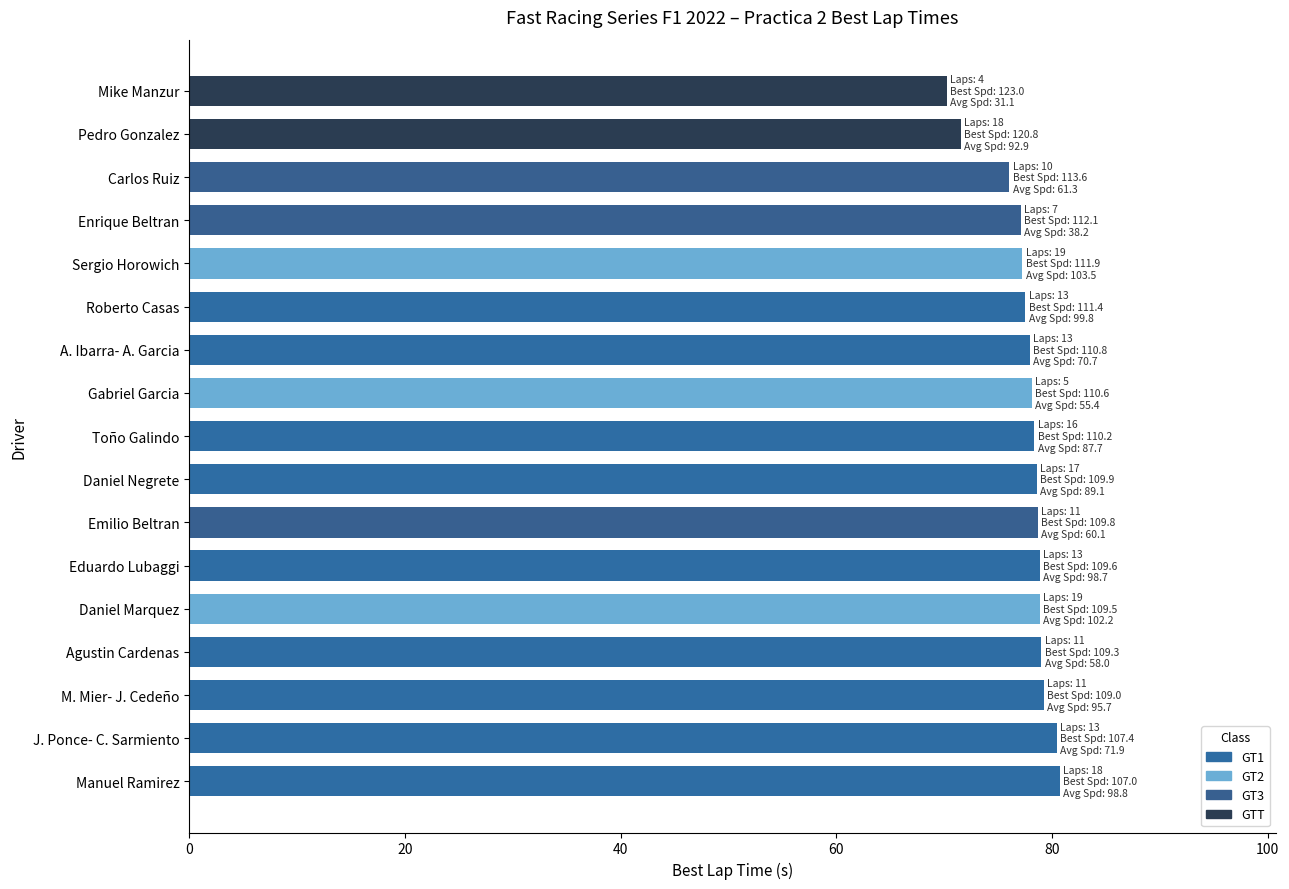

What value does the data have at Sergio Horowich?

77.2